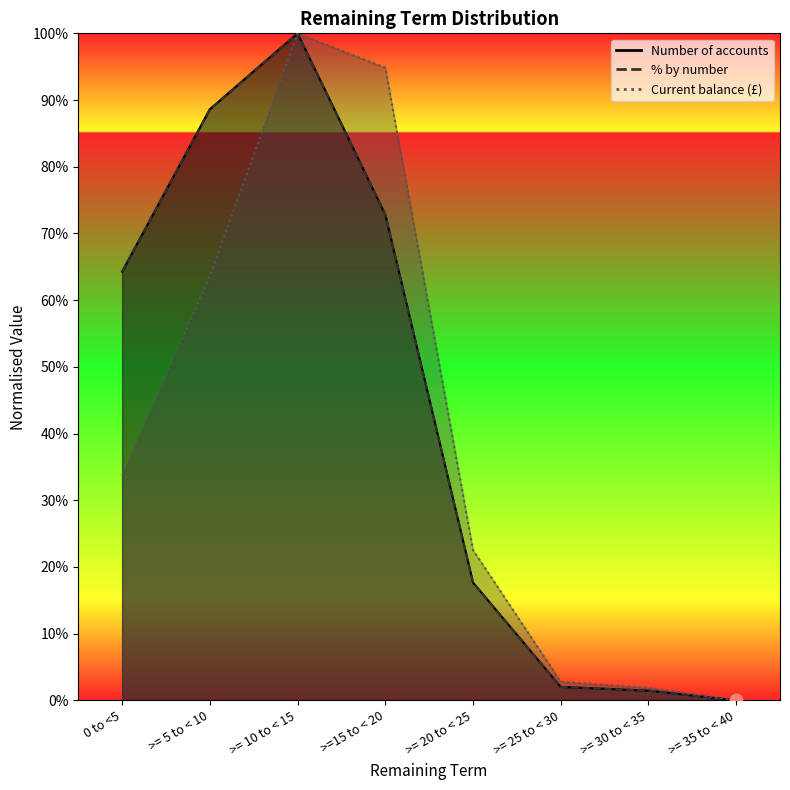

Is the value of % by number at >= 35 to < 40 greater than the value of Number of accounts at >= 35 to < 40?

No